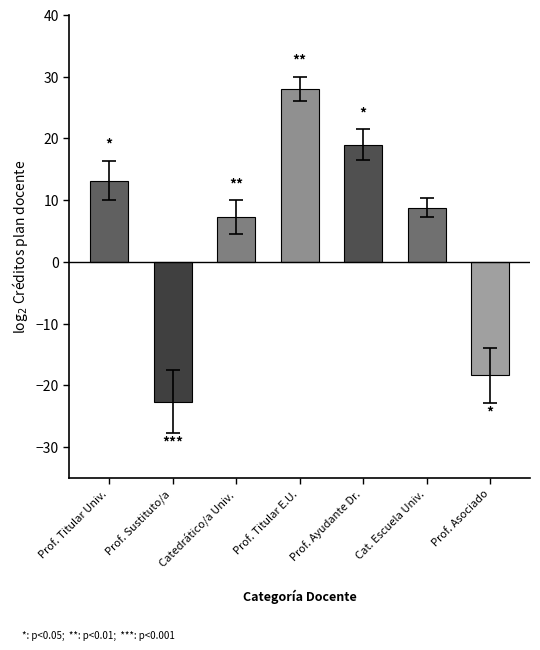

How many values exceed 8?

4